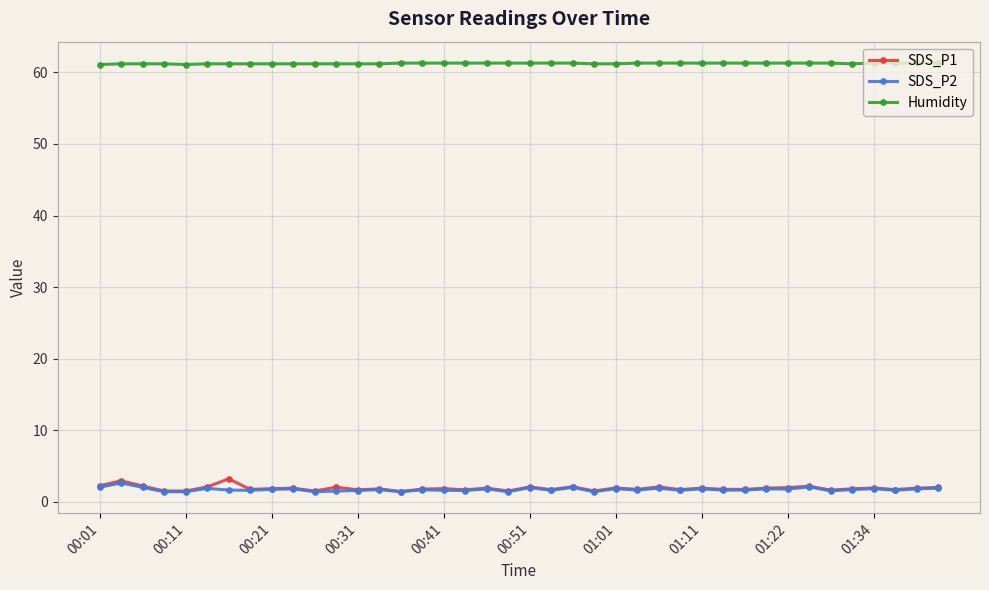

True or false: SDS_P2 has more than 1 points higher than both neighbors.

True